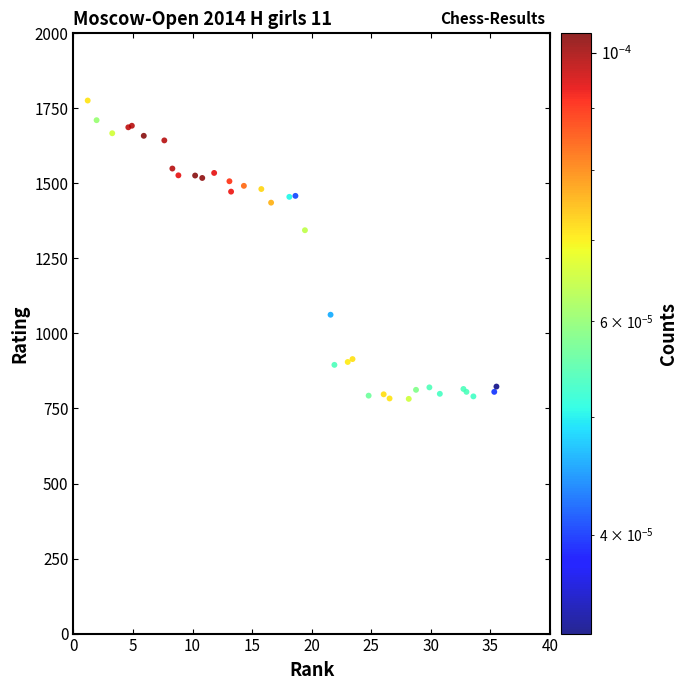

What Y value in the scatter plot is closest to 1279?

1344.0